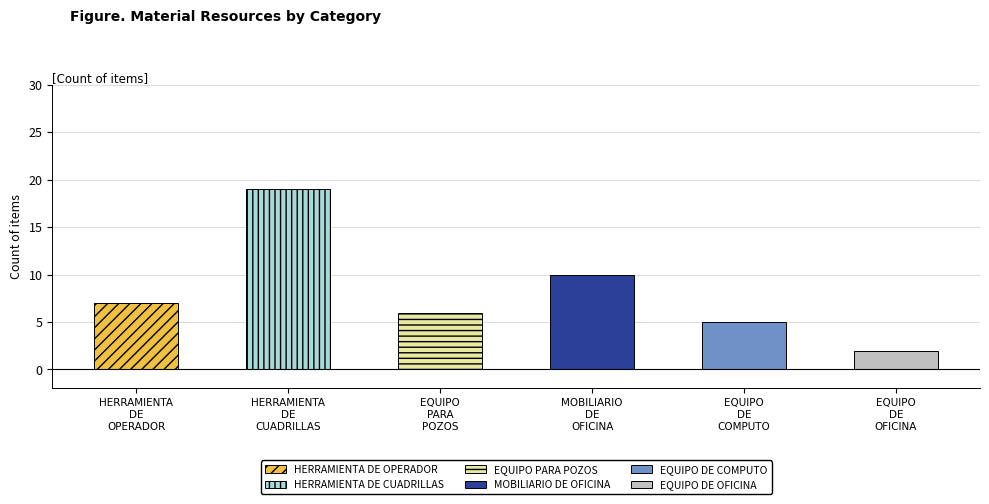

Which category has the lowest value across all series?

EQUIPO DE OFICINA